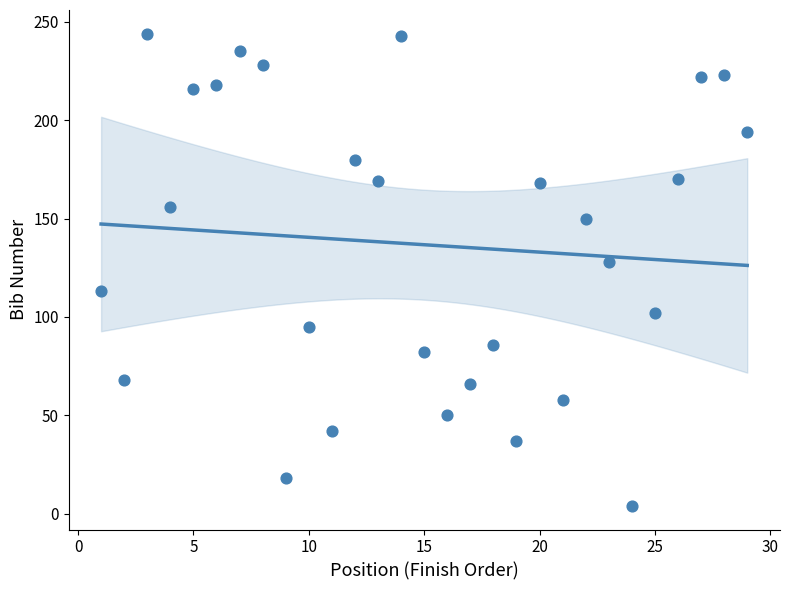

What is the range of Y values (max minus min)?

240